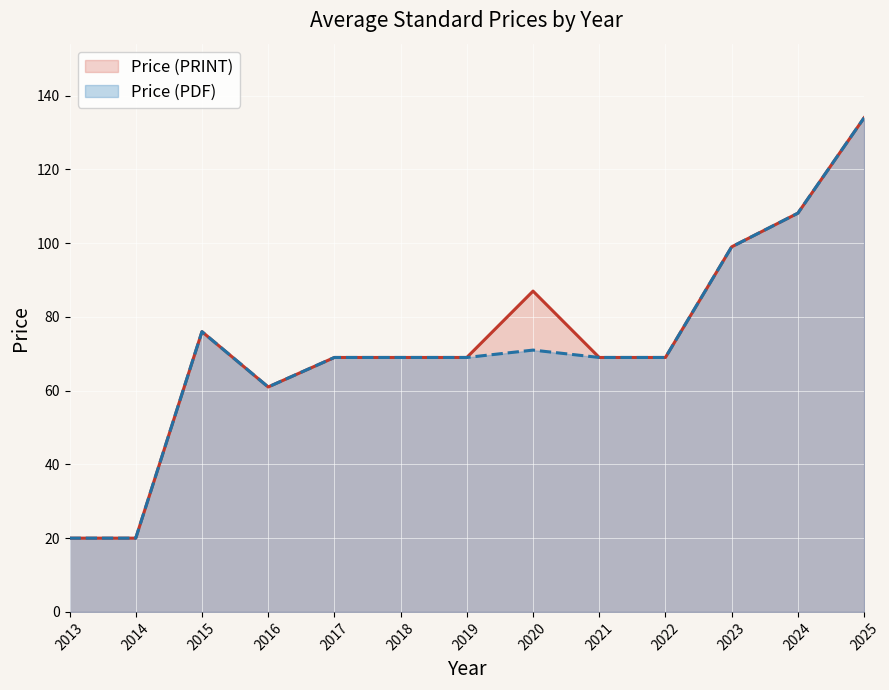

What is the sum of all Price (PRINT) values?

950.1